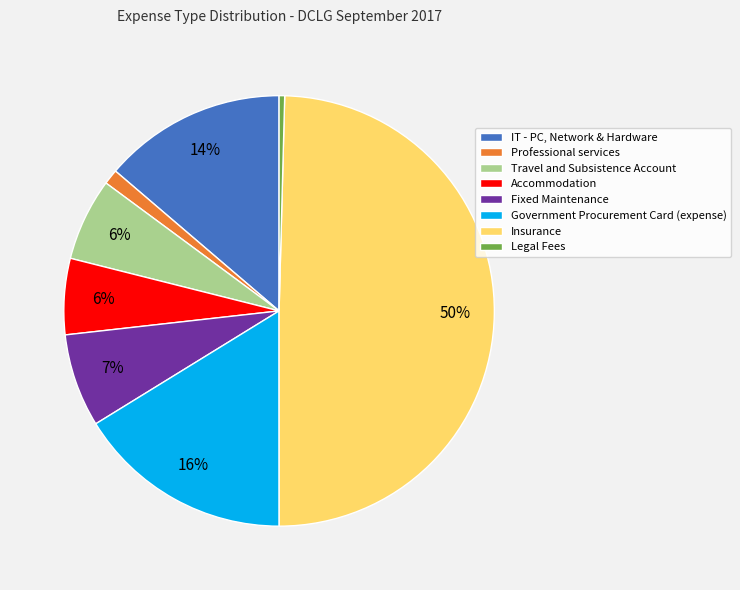

Combined, do Travel and Subsistence Account and Fixed Maintenance account for over 50%?

No